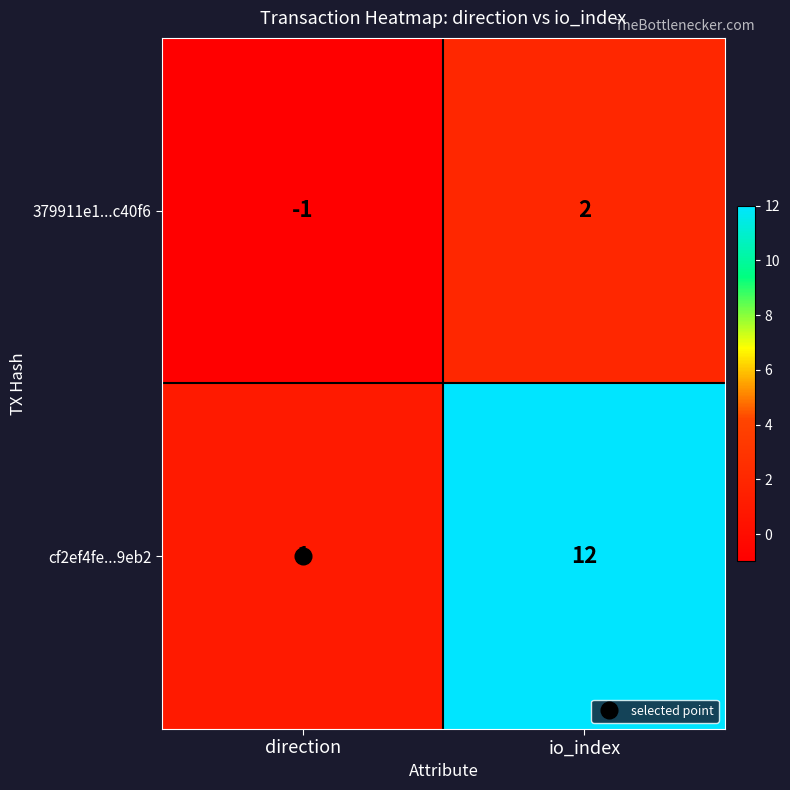

At which label is cf2ef4fe...9eb2 closest to 6?

direction